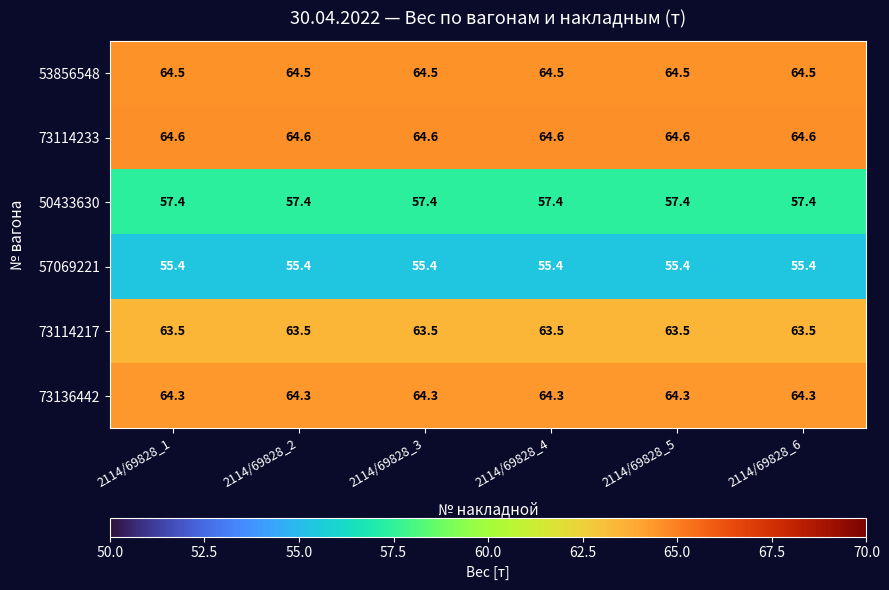

What is the maximum value shown in the chart?

64.6